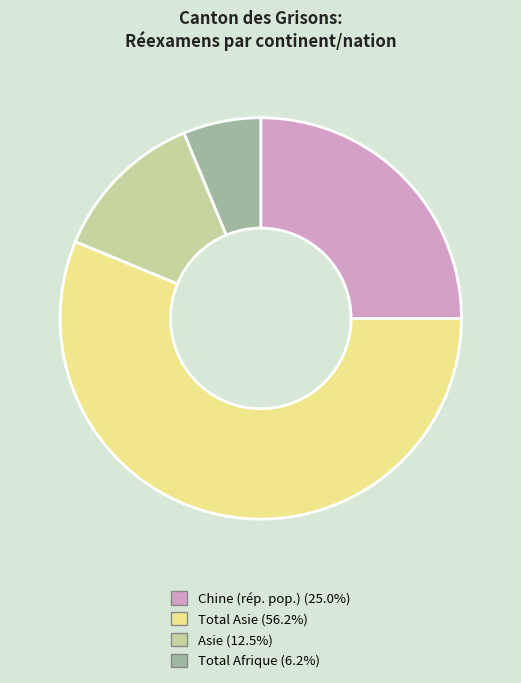

True or false: Chine (rép. pop.) accounts for 25% of the total.

True